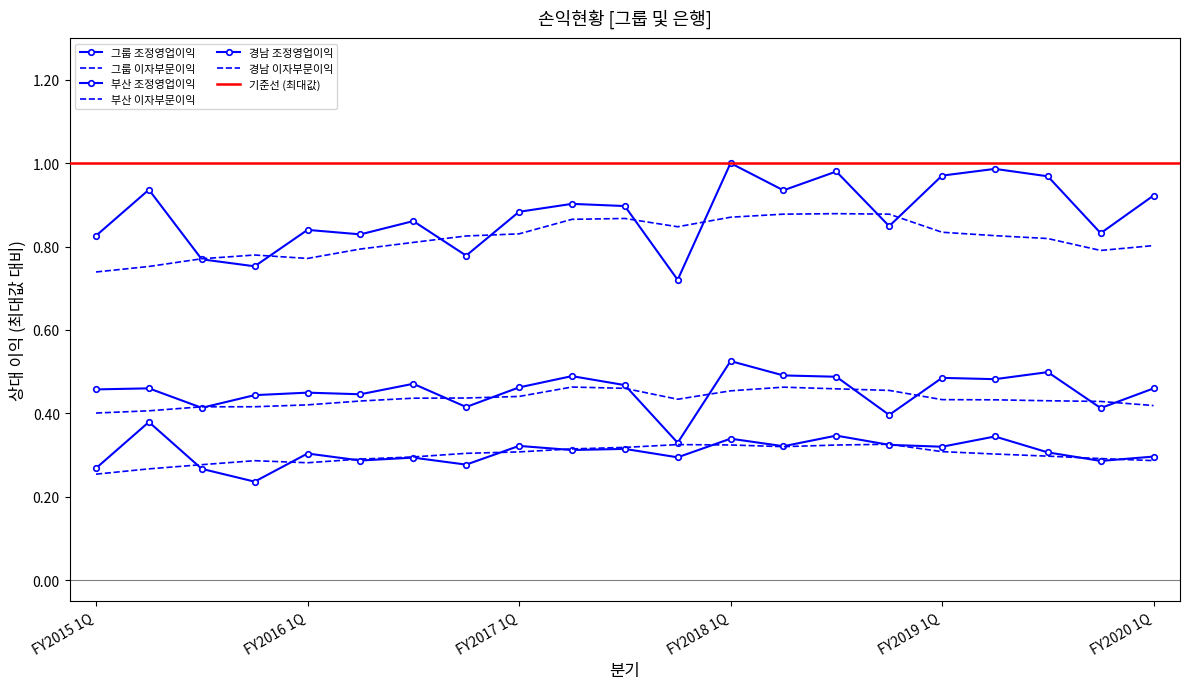

What is the difference between the 경남 조정영업이익 values at FY2016 4Q and FY2018 1Q?

0.1